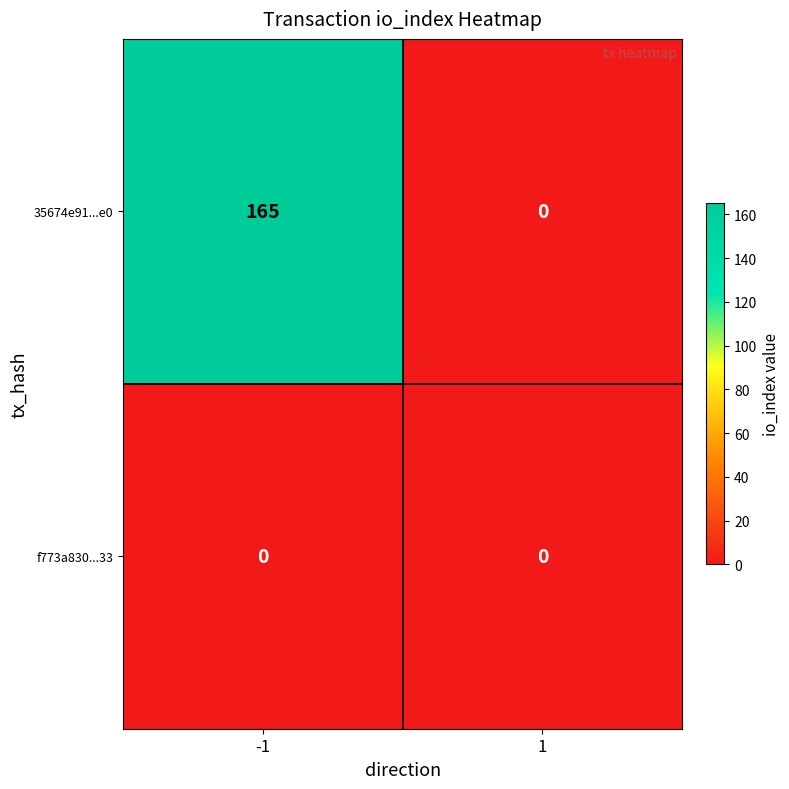

Rank the series by their average value, from lowest to highest.

f773a830...33, 35674e91...e0